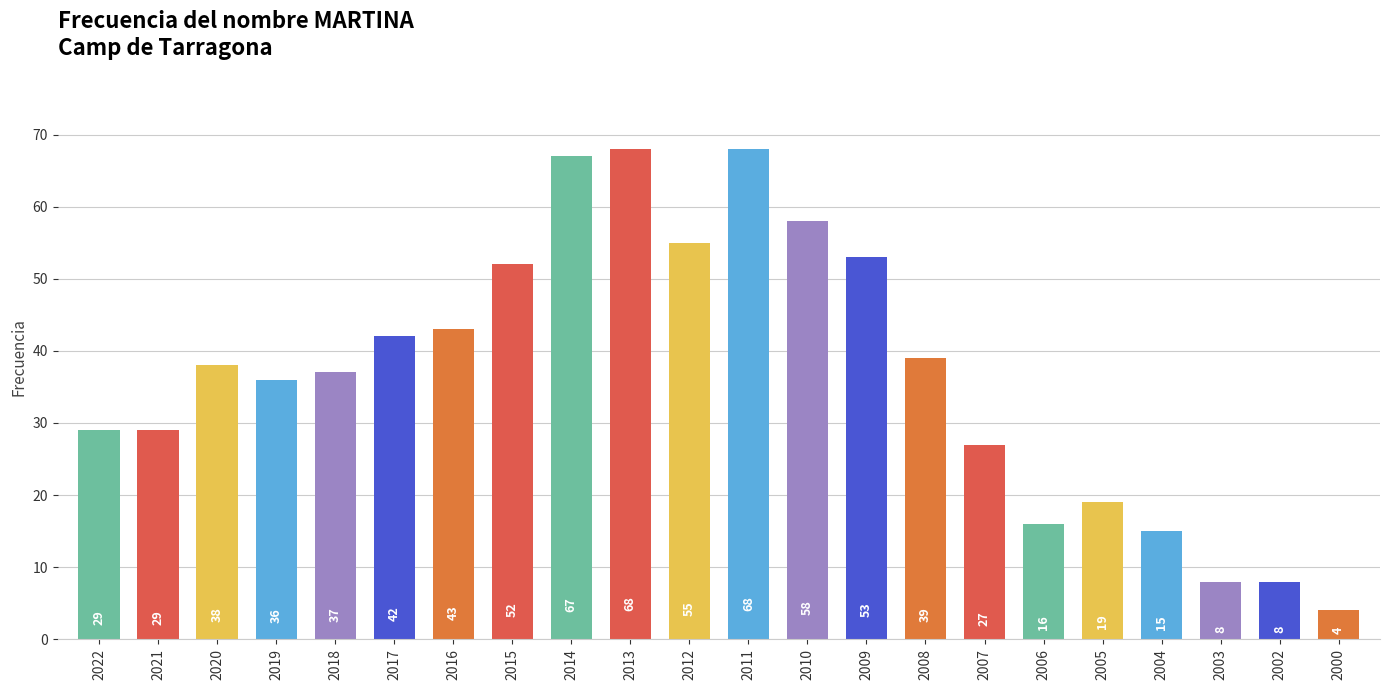

What is the value of the 13th bar from the left?

58